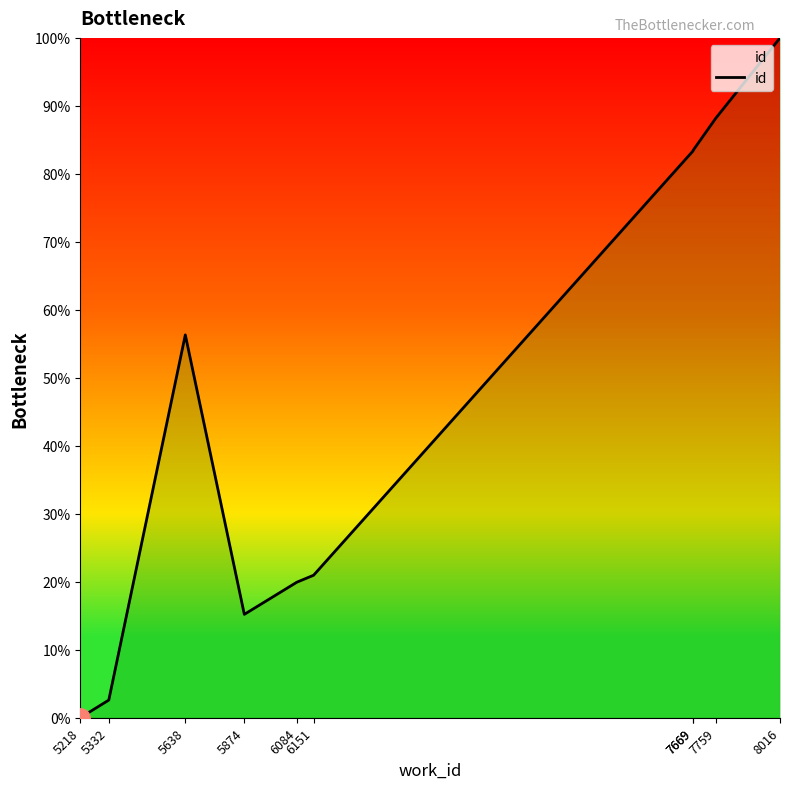

How many lines are shown in the chart?

1